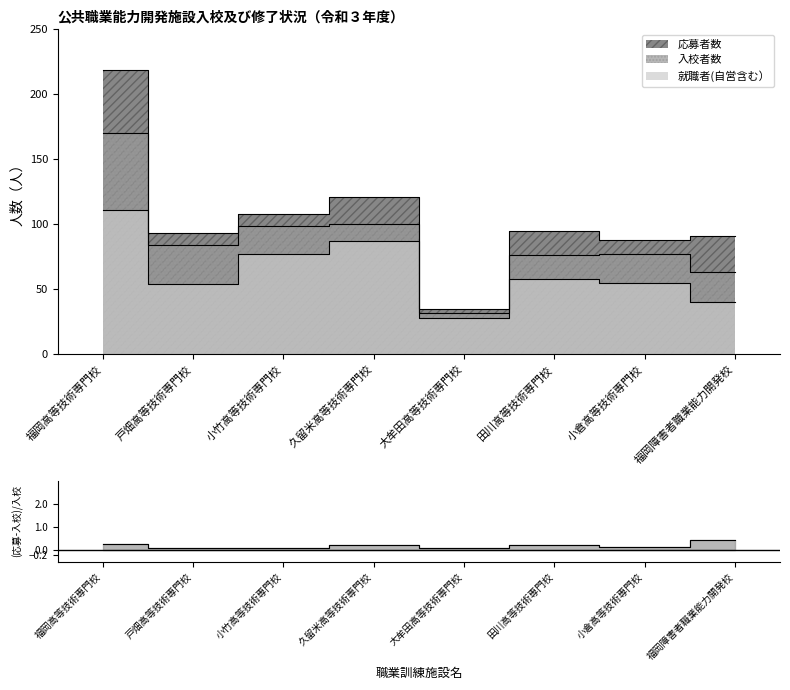

What is the difference between the maximum and minimum values in the 応募者数 series?

184